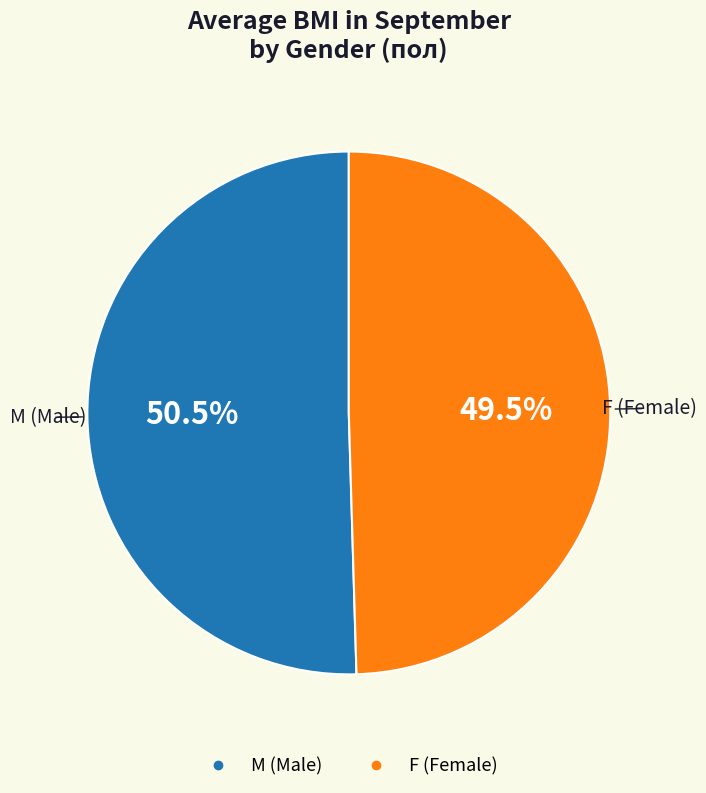

Which has a higher value, F or M?

M